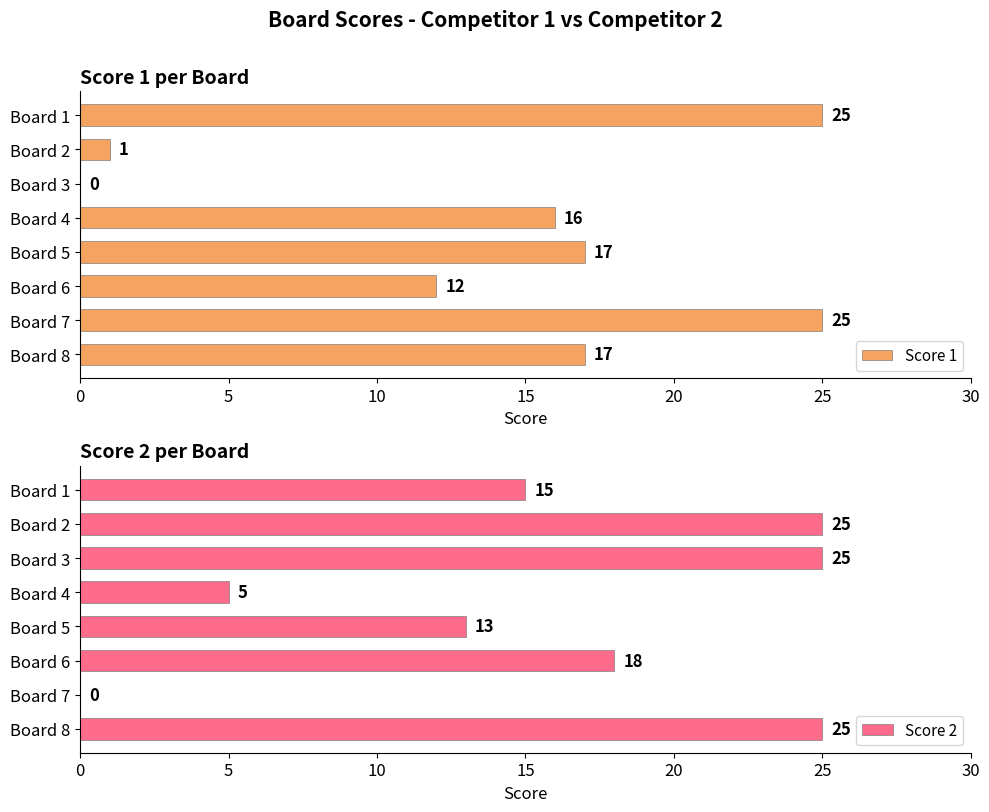

What is the sum of the Score 1 values at Board 7 and Board 2?

26